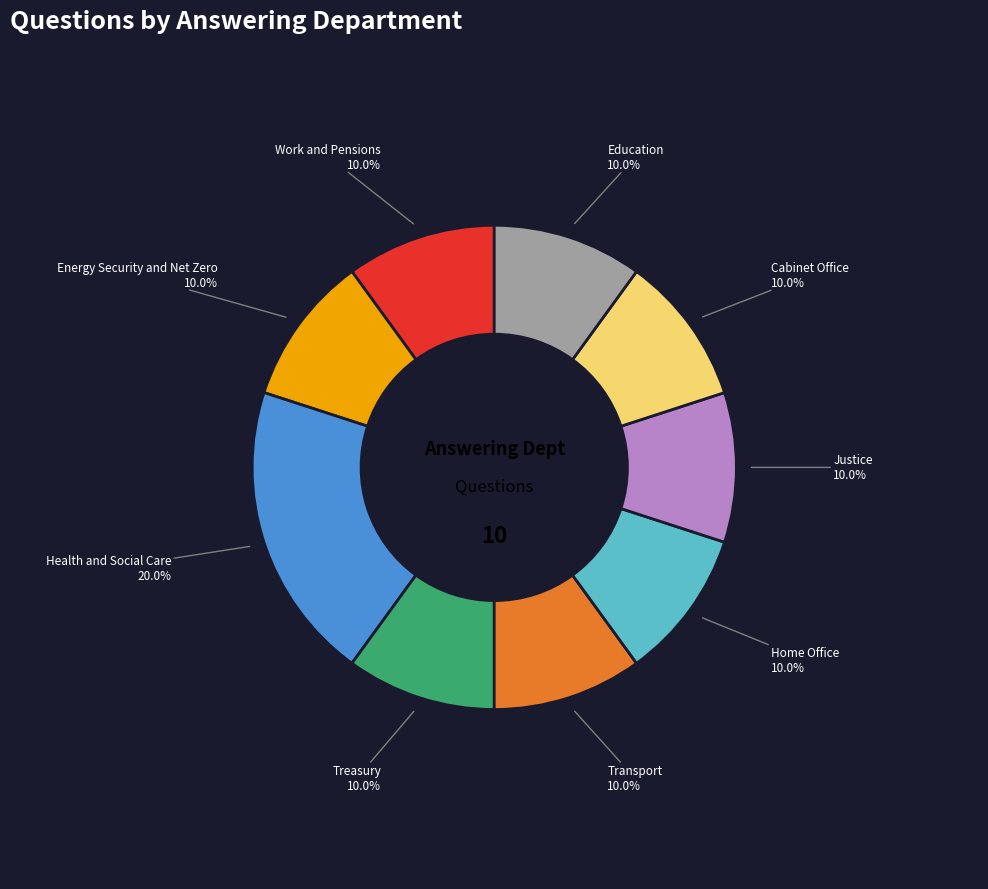

To the nearest percent, what is the difference between the largest and smallest slice percentages?

10%